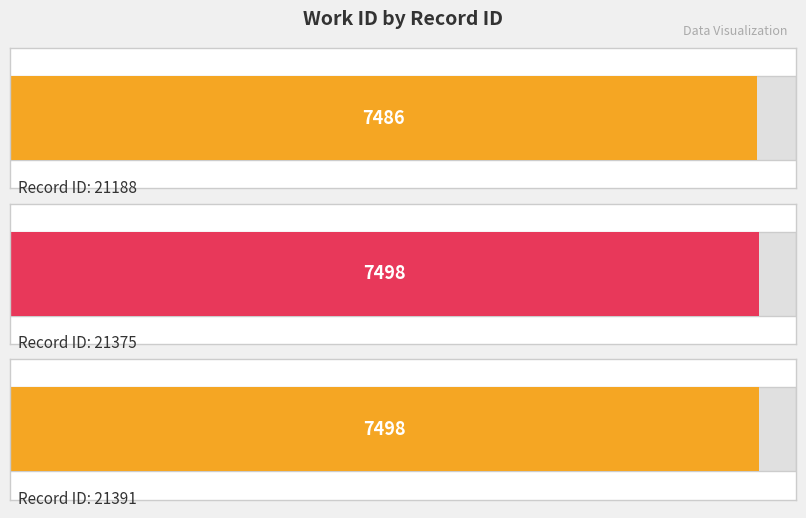

What is the value of the 2nd bar from the left?

7498